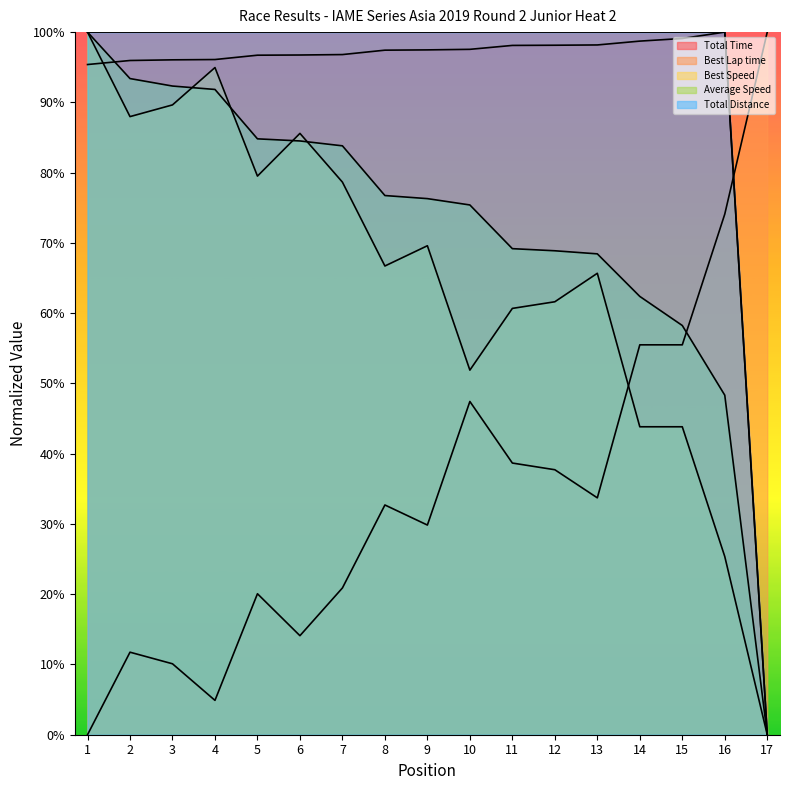

Count the number of data series in this chart.

5